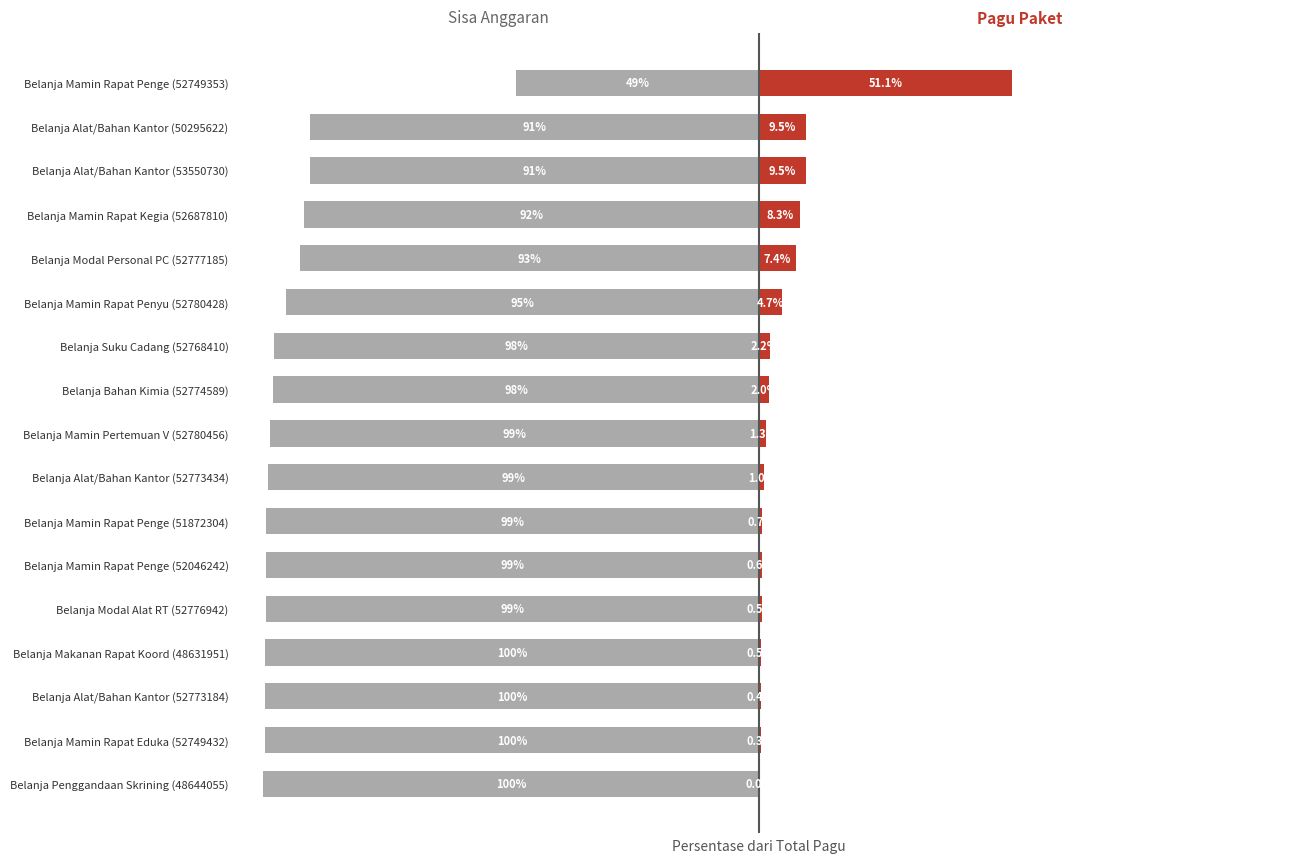

Reading left to right, what are all the values shown in this chart?

Sisa Anggaran (% dari Total): 100.0	99.7	99.6	99.5	99.5	99.4	99.3	99.0	98.7	98.0	97.8	95.3	92.6	91.7	90.5	90.5	48.9
Pagu (% dari Total): 0.0	0.3	0.4	0.5	0.5	0.6	0.7	1.0	1.3	2.0	2.2	4.7	7.4	8.3	9.5	9.5	51.1